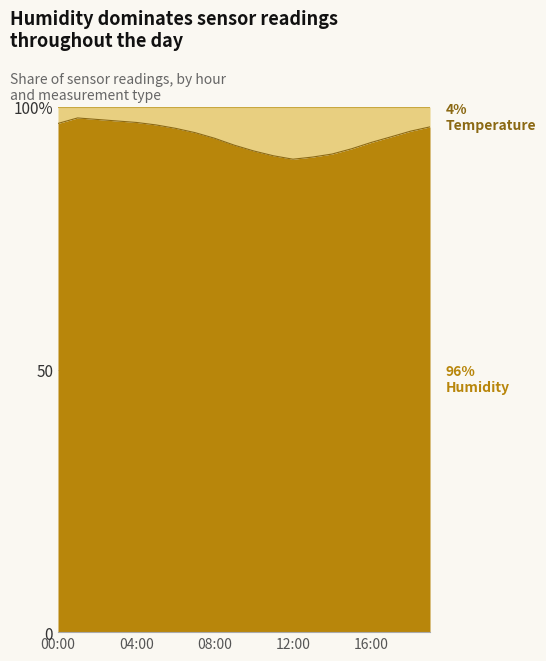

Reading left to right, what are all the values shown in this chart?

96.9	97.9	97.7	97.4	97.1	96.6	96.0	95.1	94.1	92.8	91.7	90.7	90.1	90.5	91.1	92.1	93.3	94.3	95.4	96.2